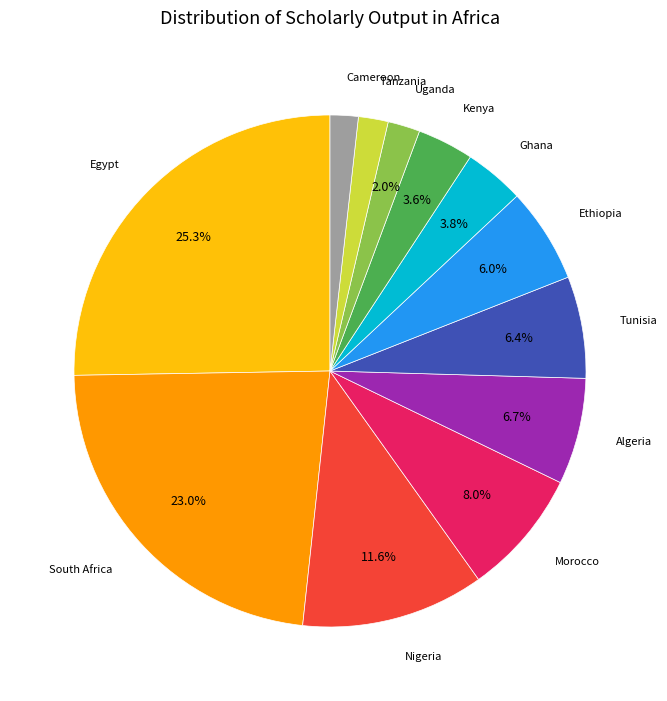

Does any single category account for the majority?

No